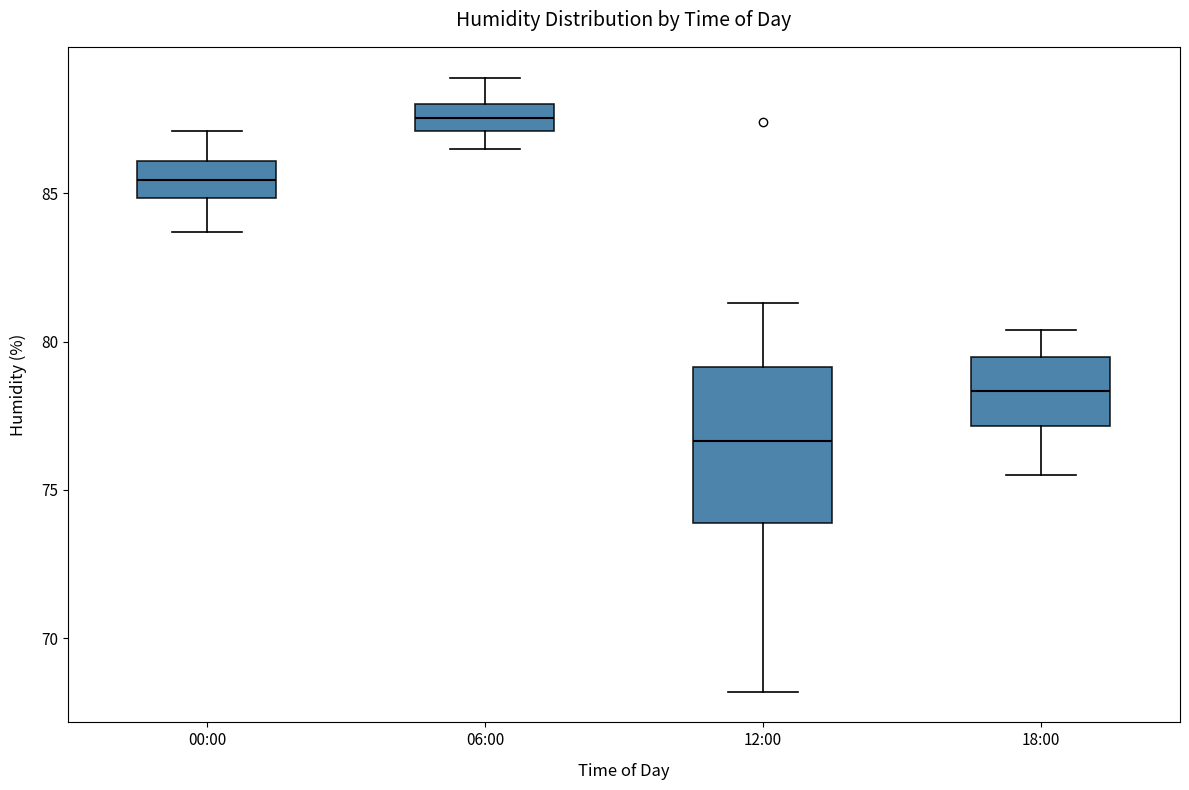

Comparing the boxes themselves (not the whiskers), which one is the tallest?

12:00